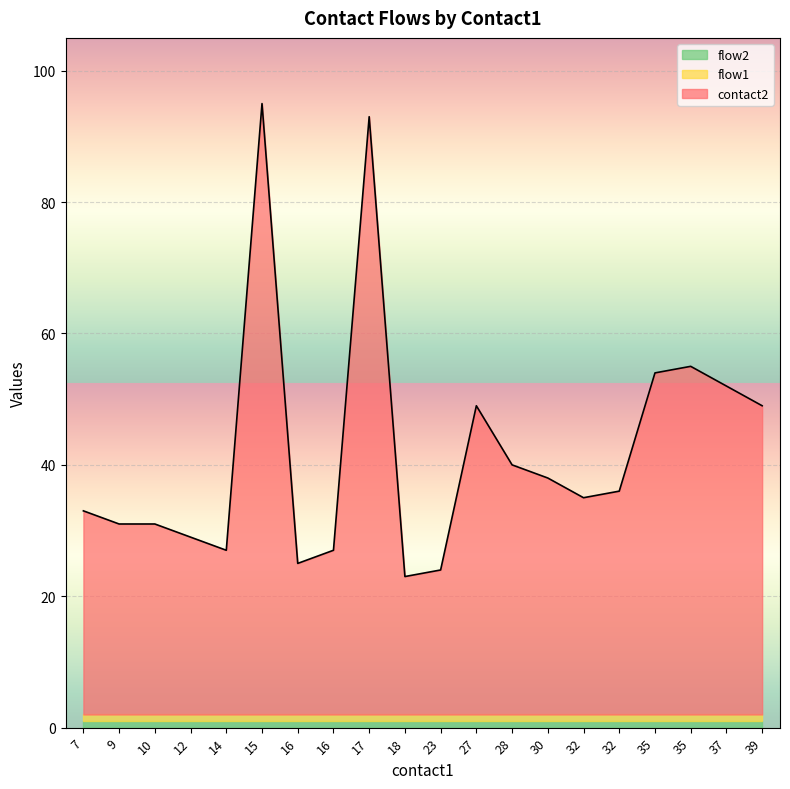

What is the highest value of the contact2 series?

95